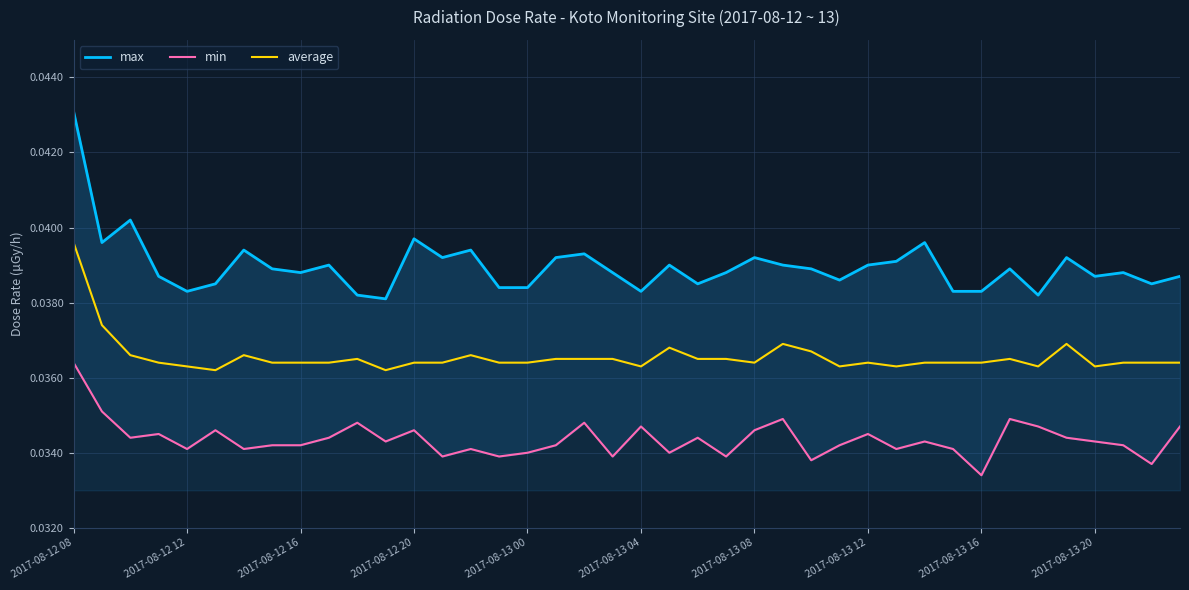

Which series changed the most between 2017-08-12 12 and 38?

min